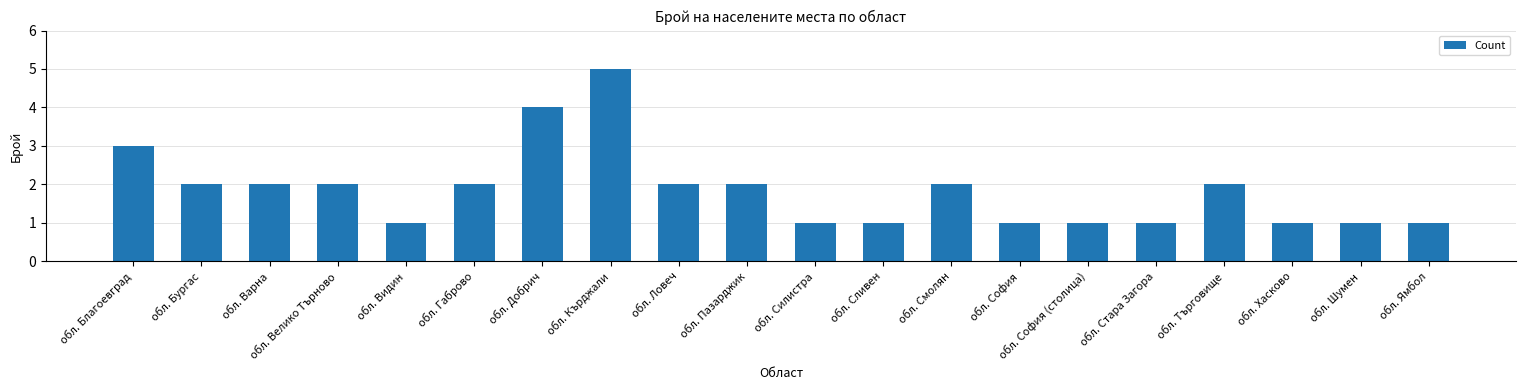

Is it true that the value at обл. Видин is 1?

True